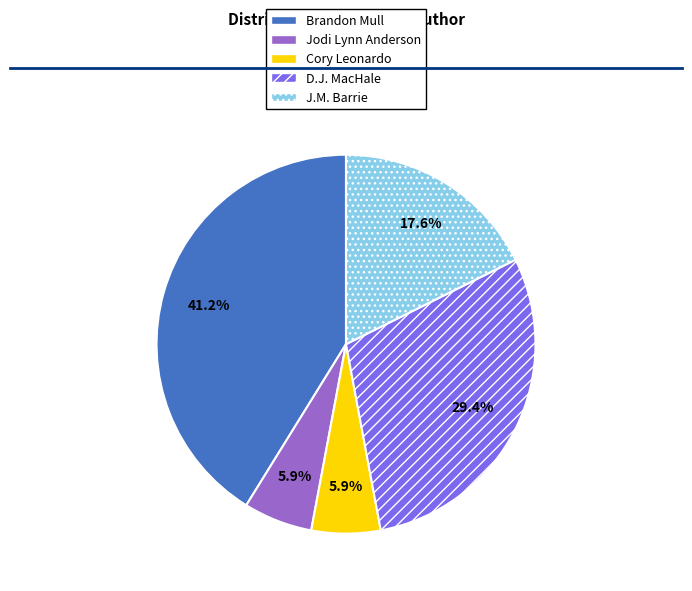

Does J.M. Barrie represent more than half of the total?

No